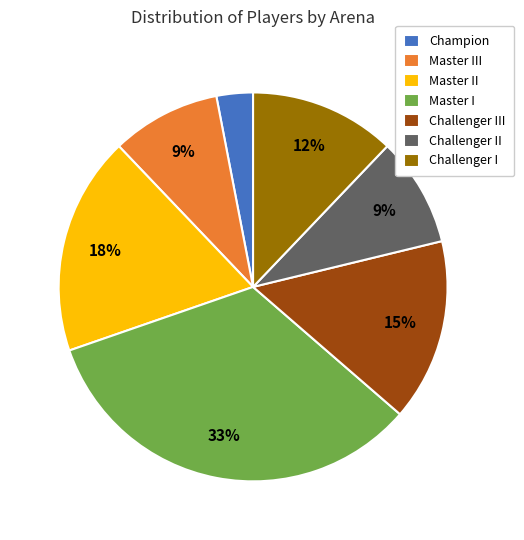

What percentage is the Challenger II slice, to the nearest percent?

9%